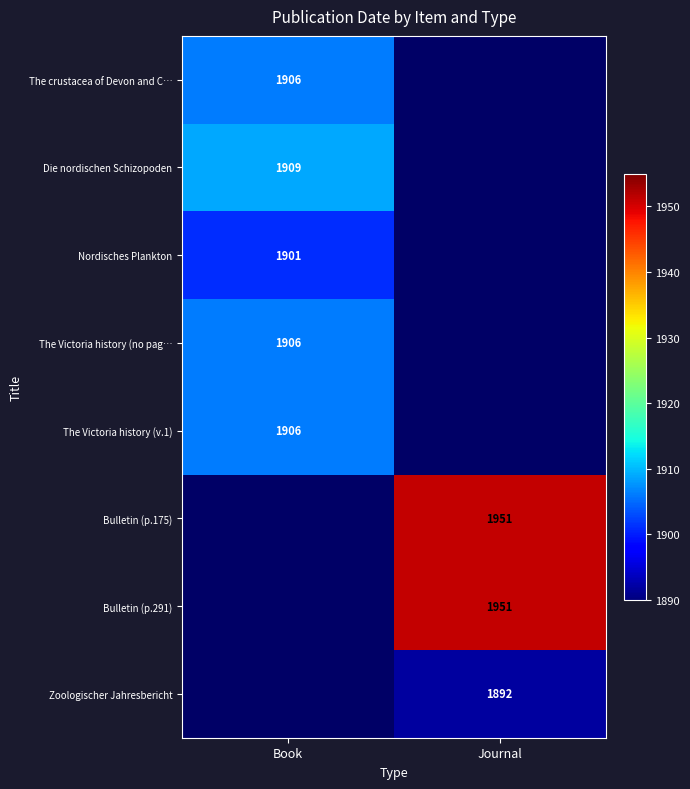

Which category has the lowest value across all series?

Journal